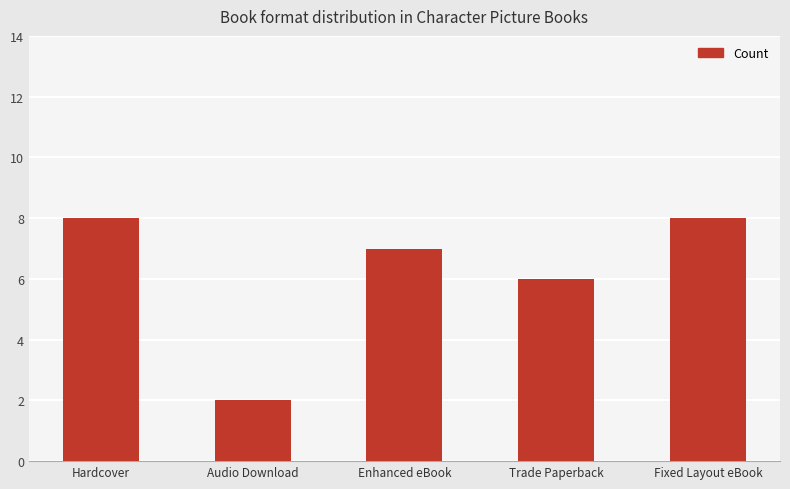

The value at Trade Paperback is 6. True or false?

True